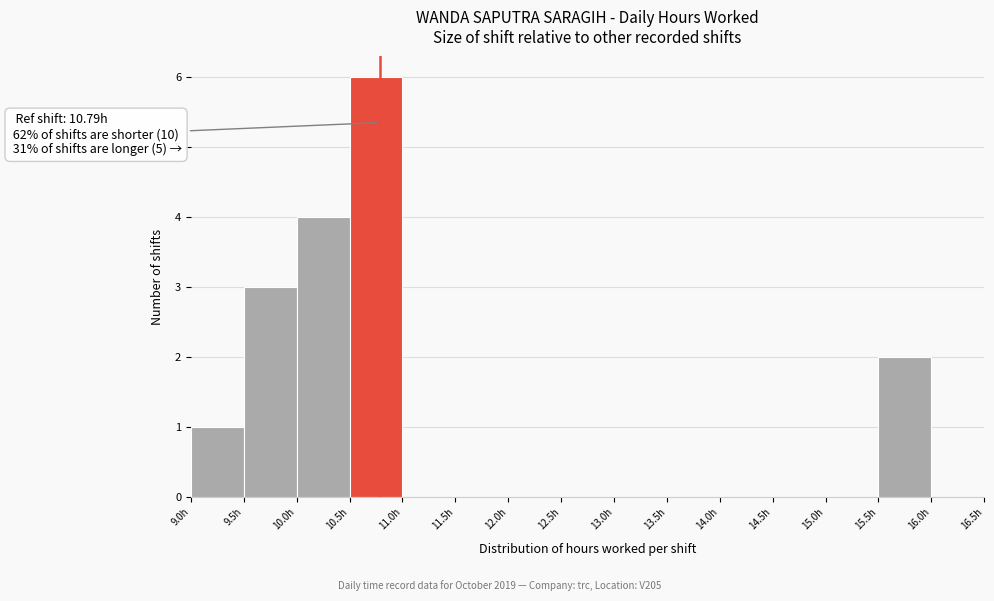

Which range on the x-axis has the tallest bar?

10.5 to 11.0